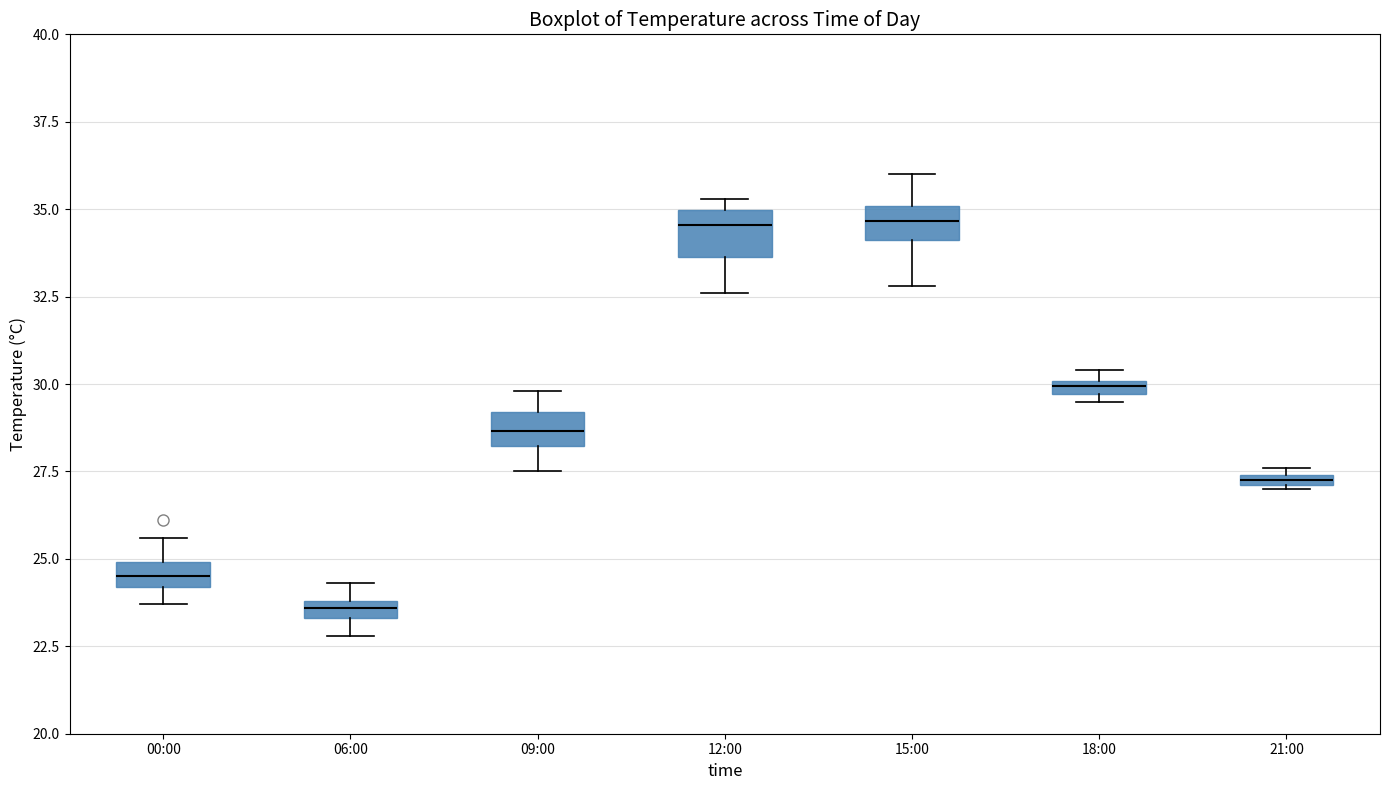

Where is the upper edge of the box for 18:00 on the y-axis? The values are not printed on the chart, so give them approximately, as read against the axis.

30.0